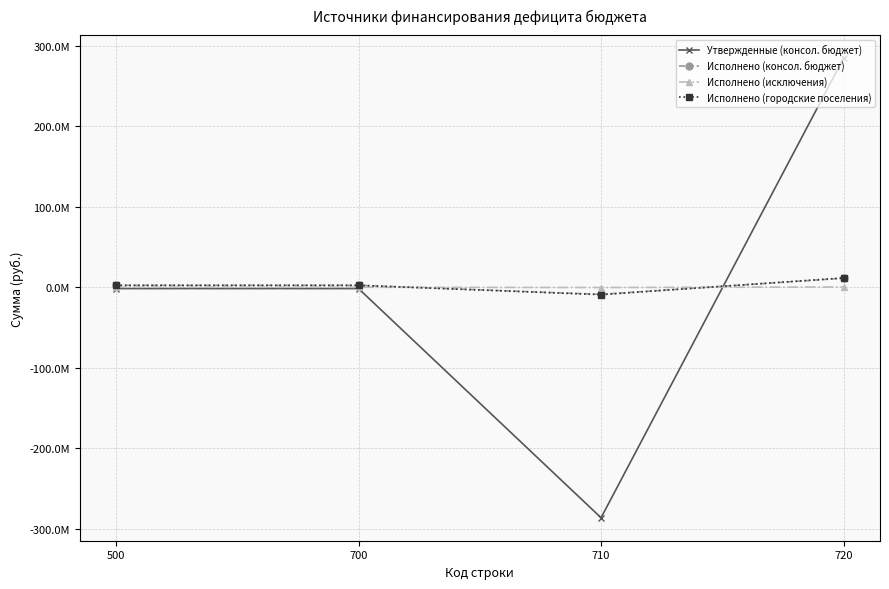

Read the Исполнено (городские поселения) value at 500.

2352618.3